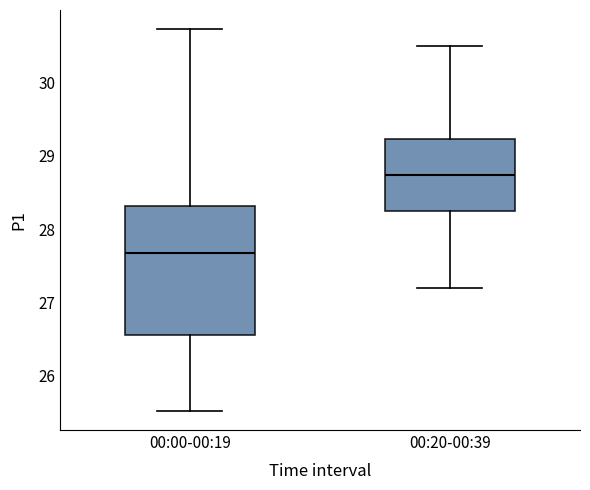

Comparing the boxes themselves (not the whiskers), which one is the tallest?

00:00-00:19